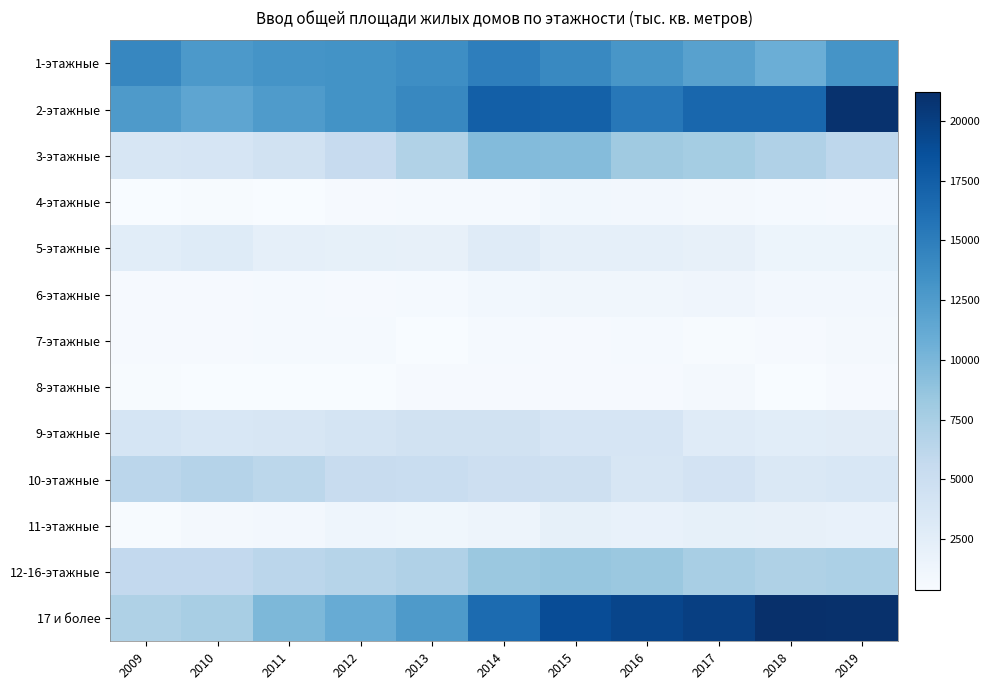

Which series has the largest total across all categories?

2-этажные